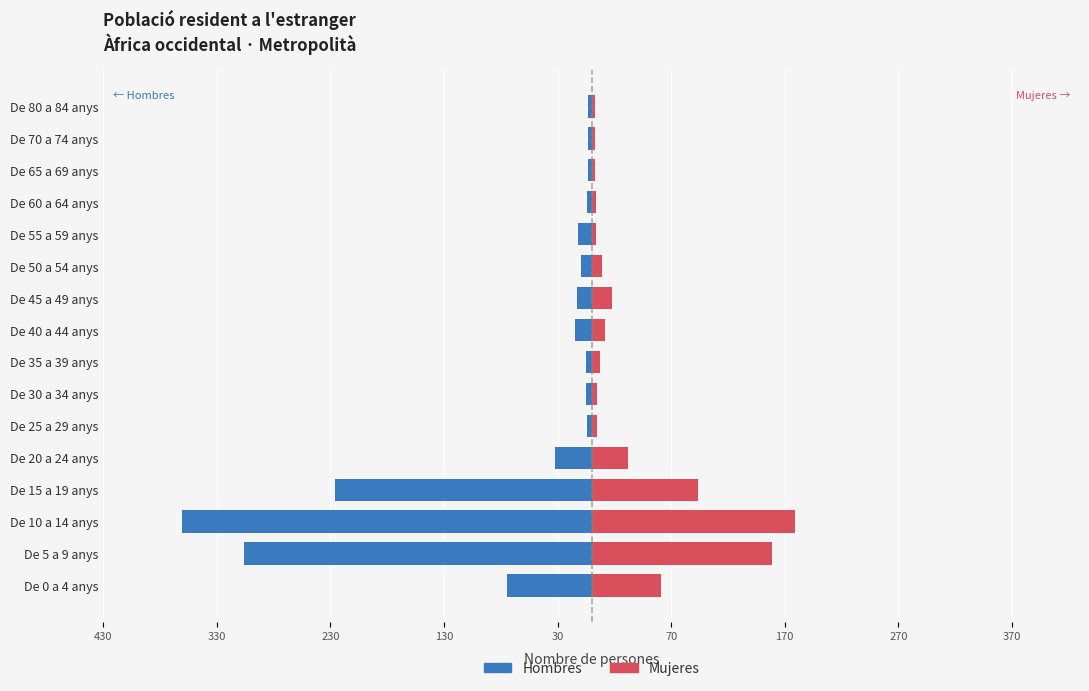

Reading left to right, transcribe all the data shown in this chart.

Hombres: -75	-306	-361	-226	-32	-4	-5	-5	-15	-13	-9	-12	-4	-3	-3	-3
Mujeres: 61	159	179	94	32	5	5	7	12	18	9	4	4	3	3	3